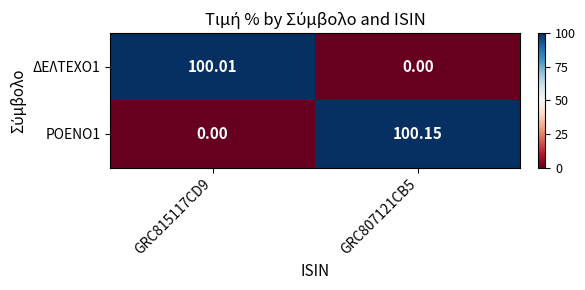

Is the value of ΔΕΛΤΕΧΟ1 at GRC807121CB5 greater than the value of ΡΟΕΝΟ1 at GRC807121CB5?

No